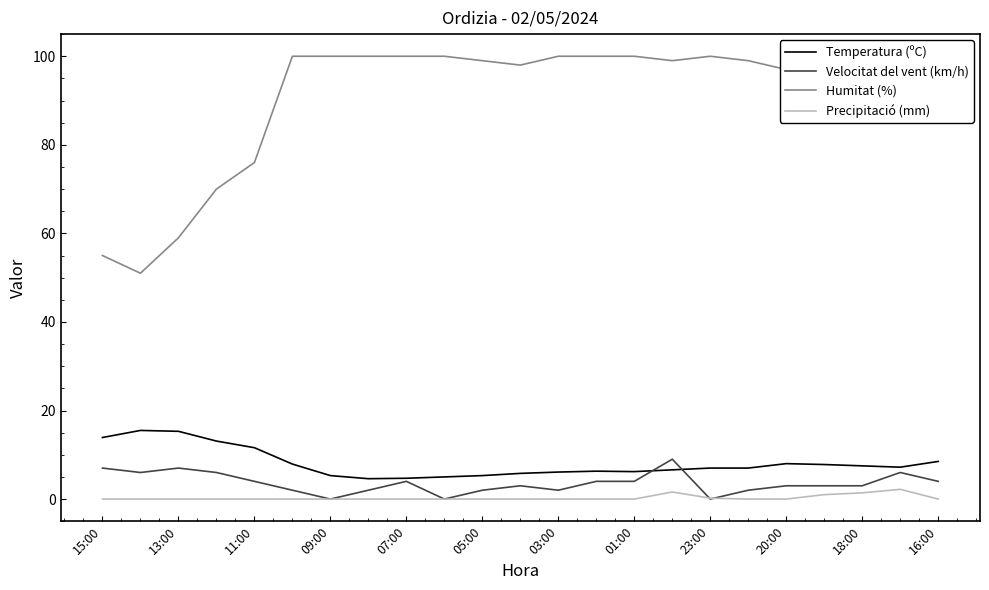

True or false: Precipitació (mm) and Humitat (%) intersect in this chart.

False